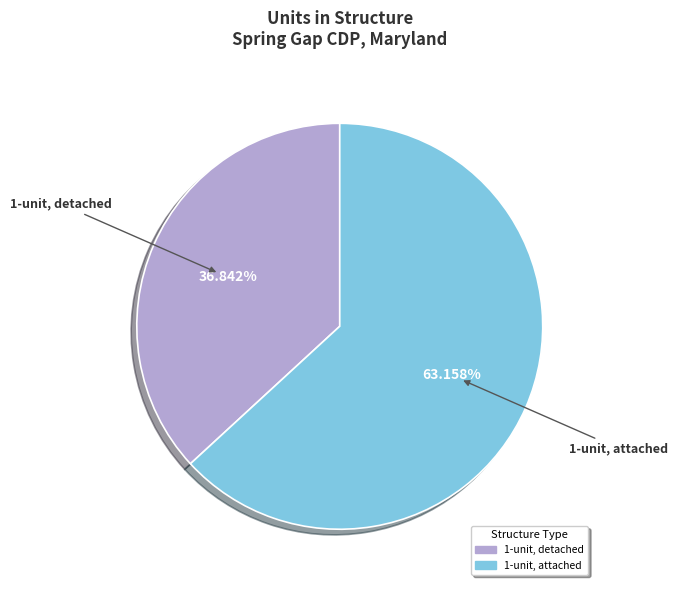

Count the number of slices in the pie.

2